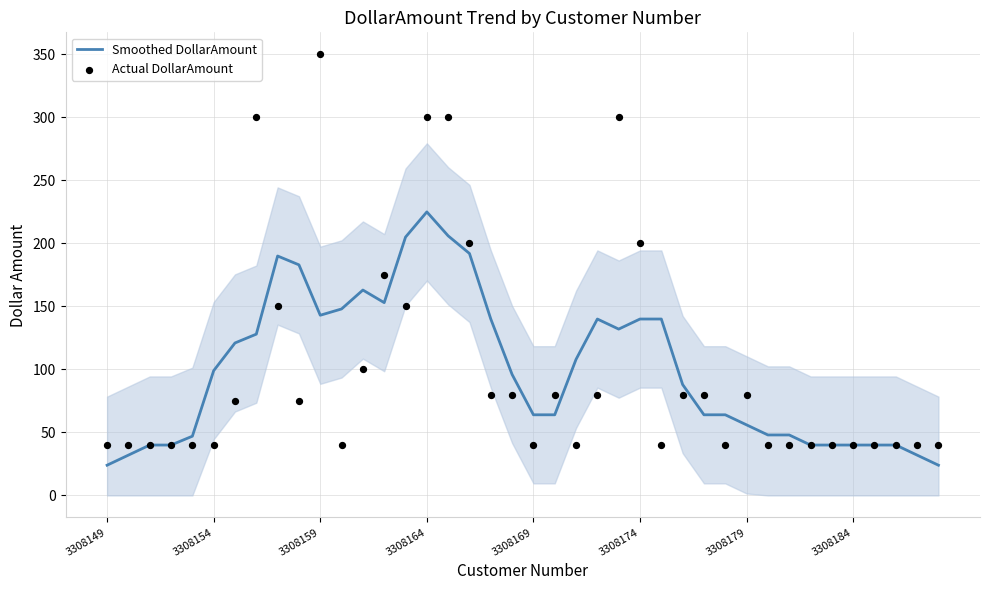

What is the highest value of the Smoothed DollarAmount series?

225